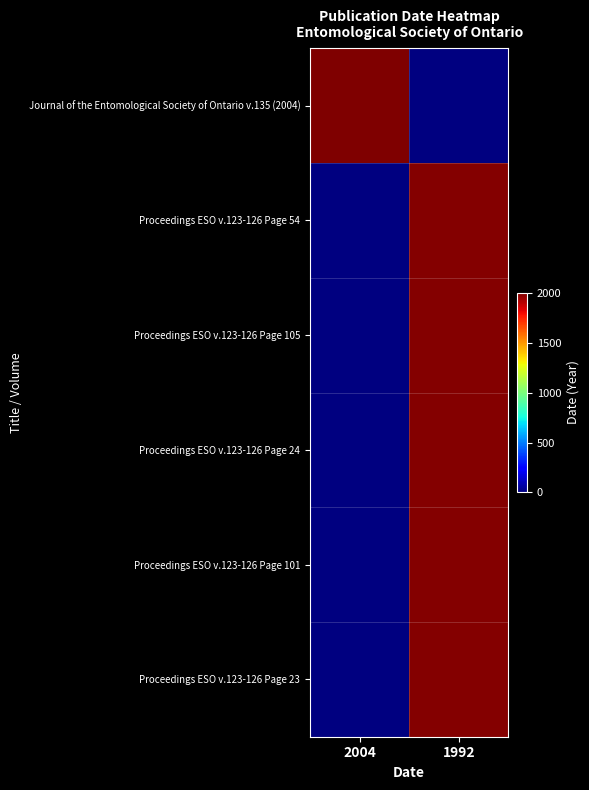

Is the value of Proceedings ESO v.123-126 Page 24 at 2004 greater than the value of Proceedings ESO v.123-126 Page 105 at 1992?

No